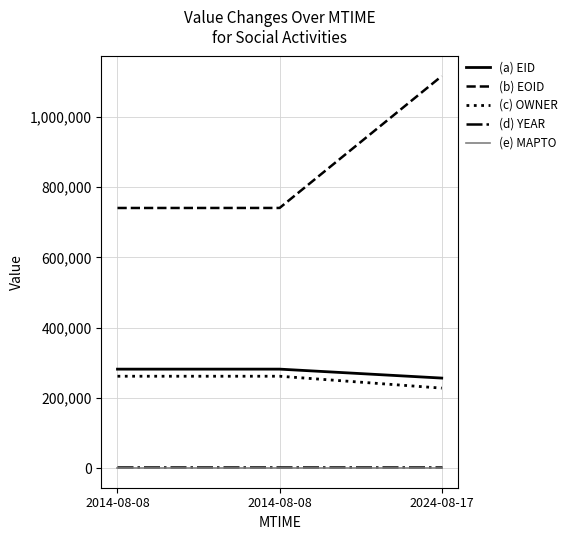

The (c) OWNER series shows 261536 at 2014-08-08. True or false?

True